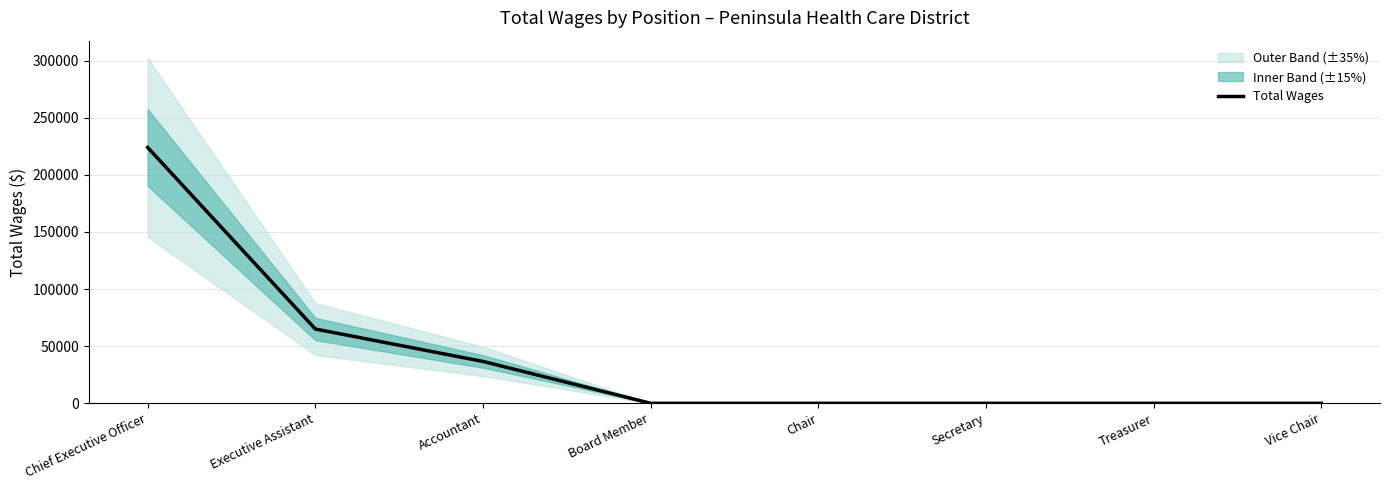

What is the label of the 1st point from the left?

Chief Executive Officer